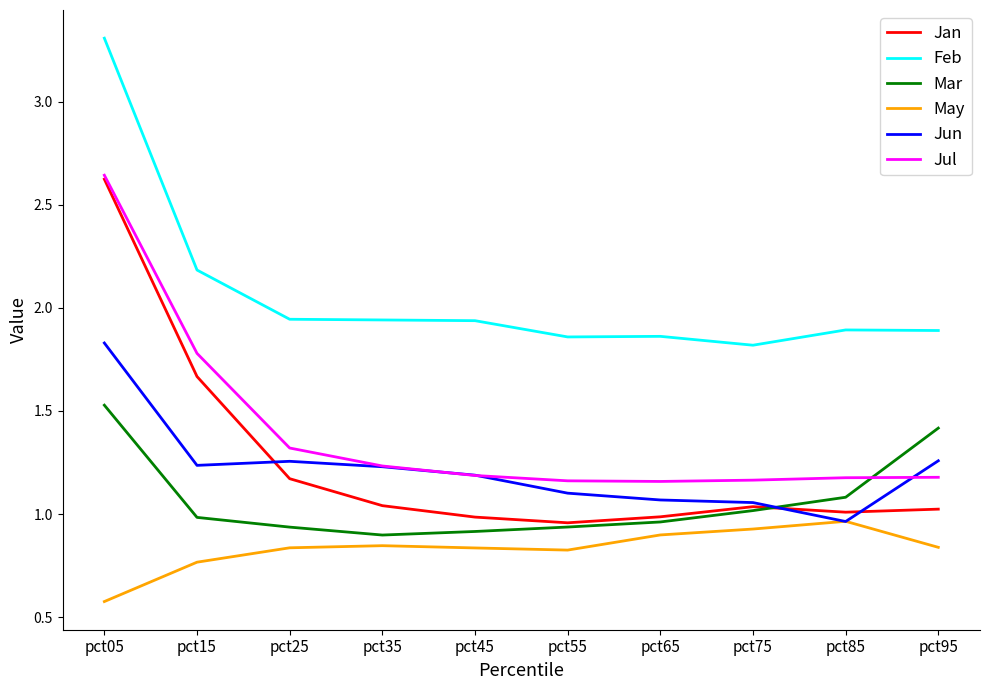

Where does the Jan series first go above 1?

pct05